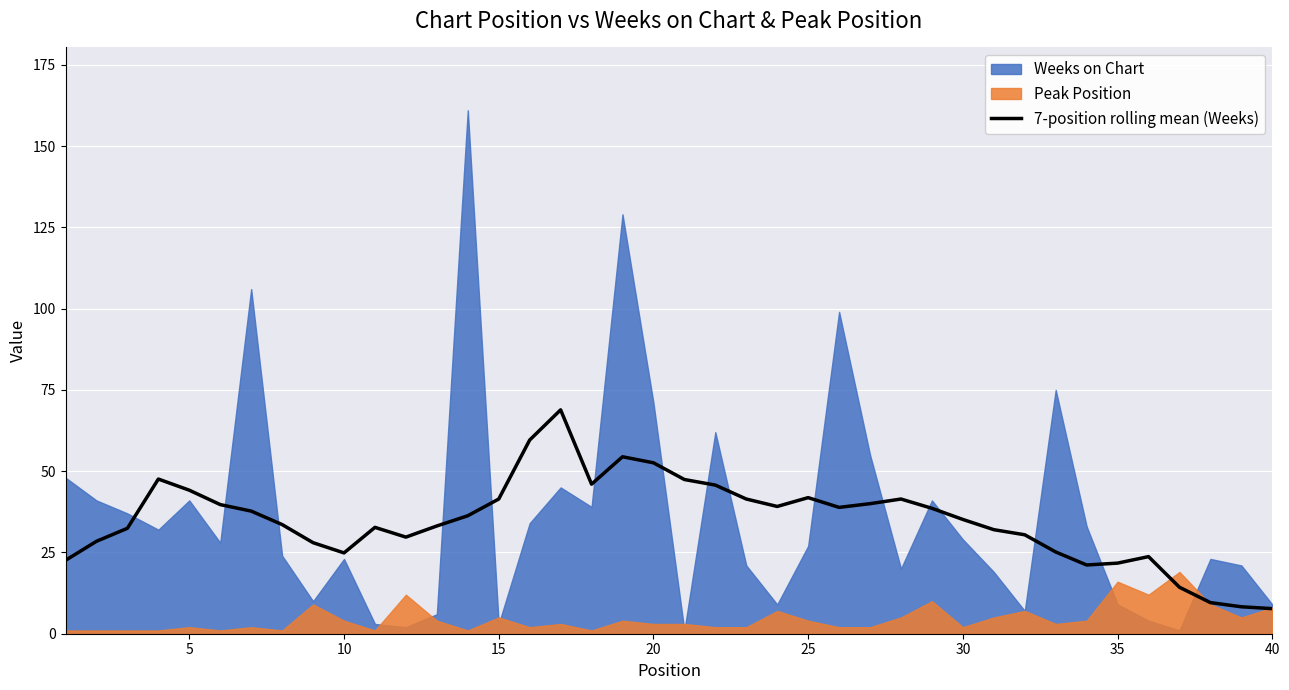

The value of 7-position rolling mean (Weeks) at 40 is 7.7. True or false?

True